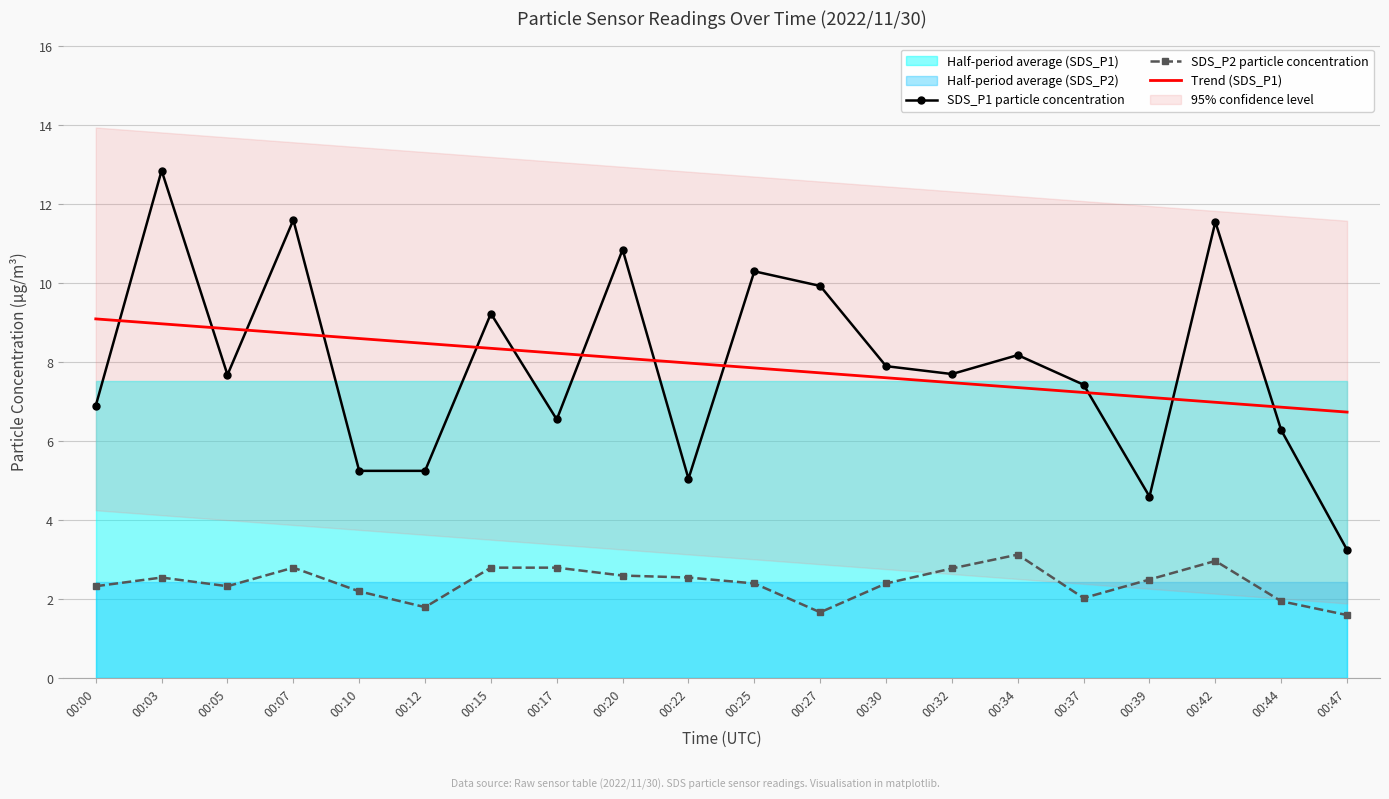

How many categories are shown in the chart?

20